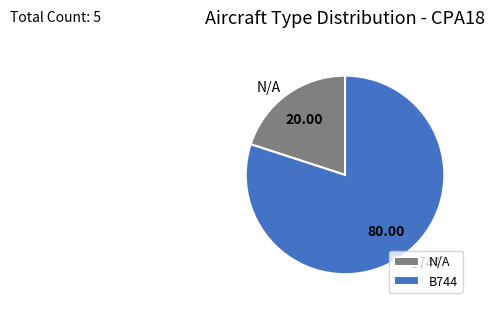

How many segments does this pie chart have?

2